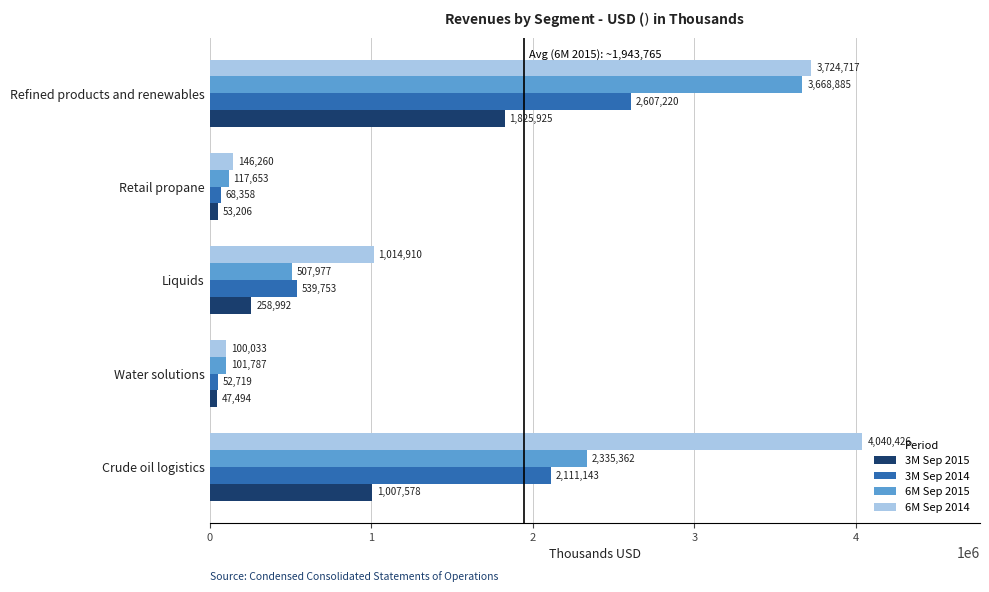

At Water solutions, list the series in order from smallest to largest.

3M Sep 2015, 3M Sep 2014, 6M Sep 2014, 6M Sep 2015